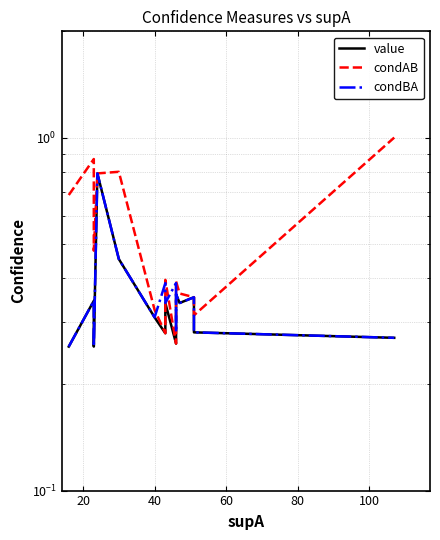

What is the greatest value displayed?

1.0